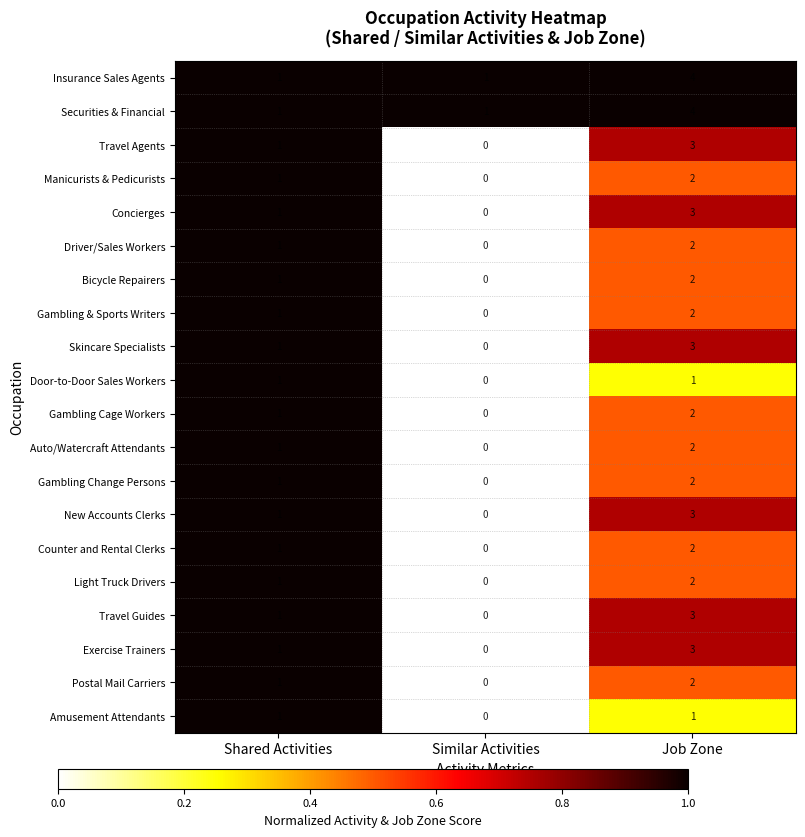

What is the sum of all Travel Guides values?

4